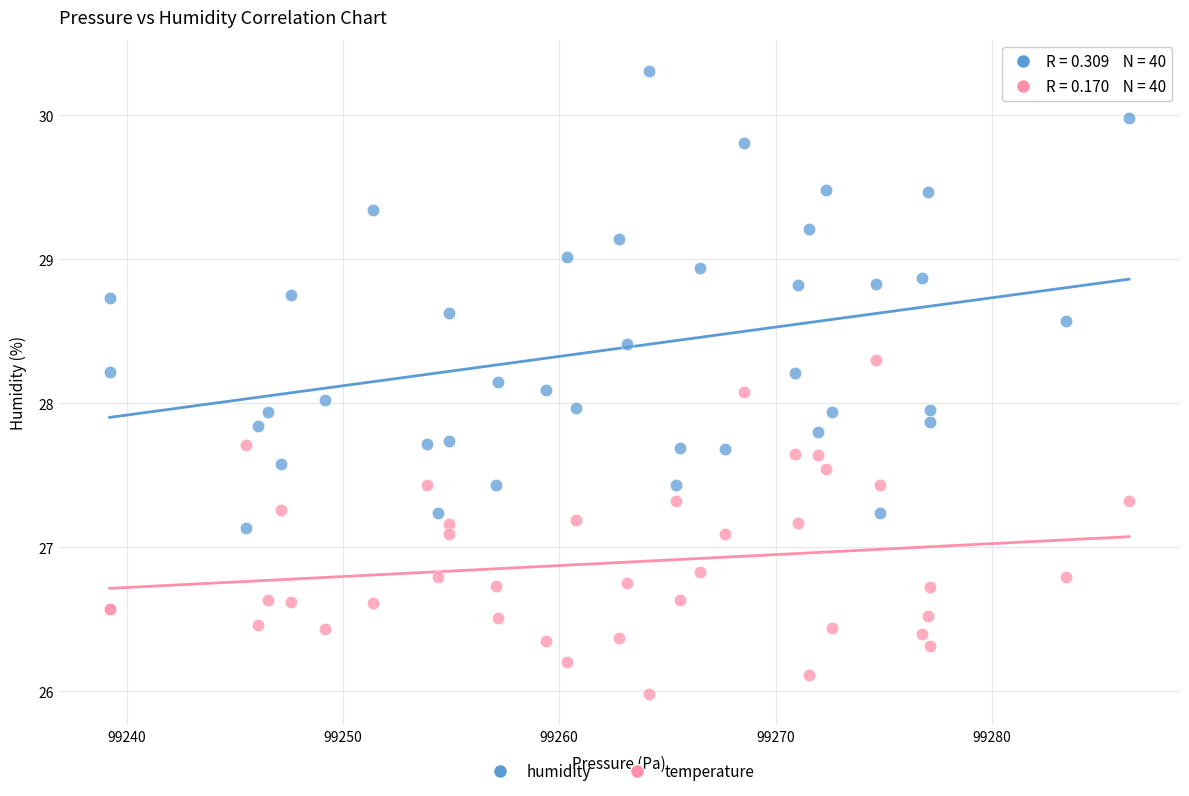

Which series has the largest Y range (max minus min)?

humidity